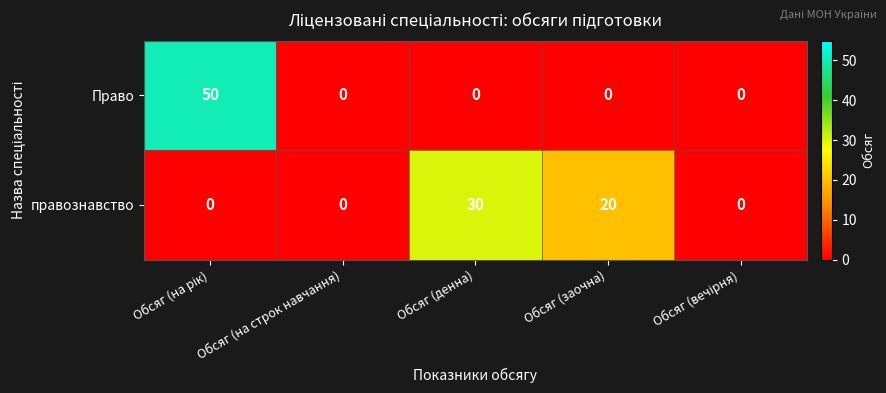

Rank the series by their maximum value, from highest to lowest.

Право, правознавство